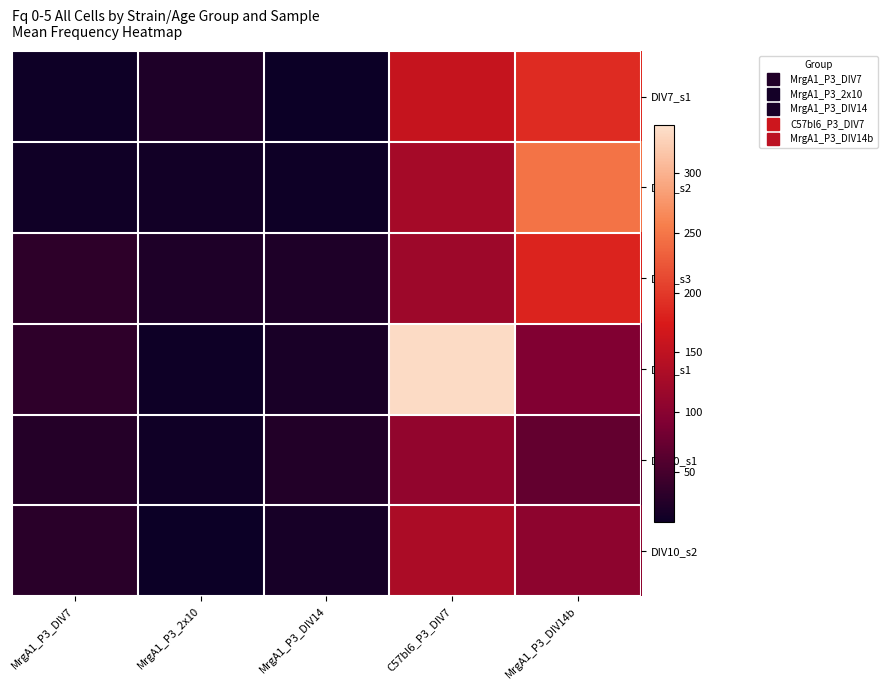

Rank the series by their maximum value, from highest to lowest.

DIV8_s1, DIV7_s2, DIV7_s1, DIV7_s3, DIV10_s2, DIV10_s1